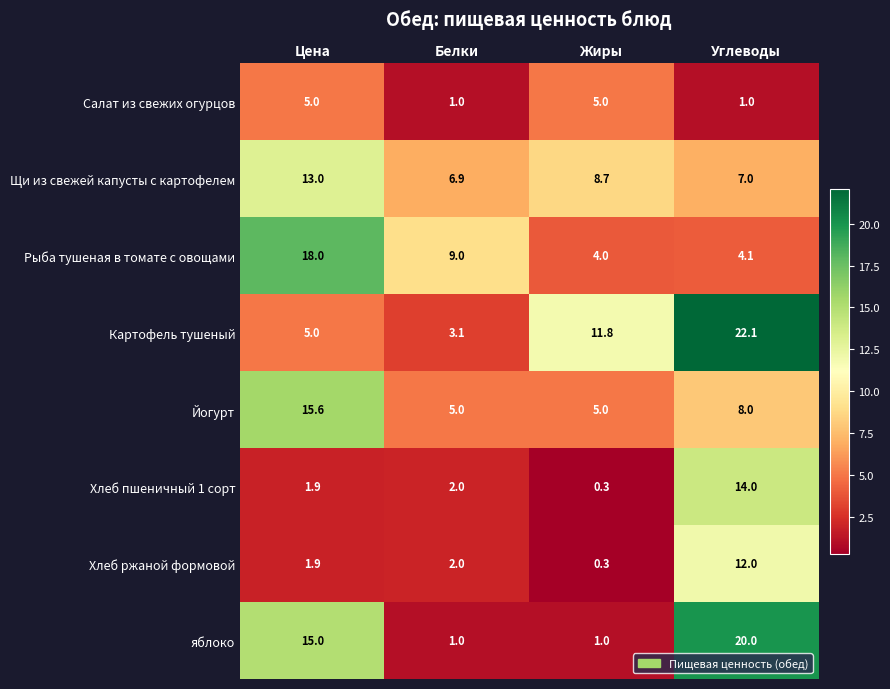

At how many categories does at least one series exceed 14?

2